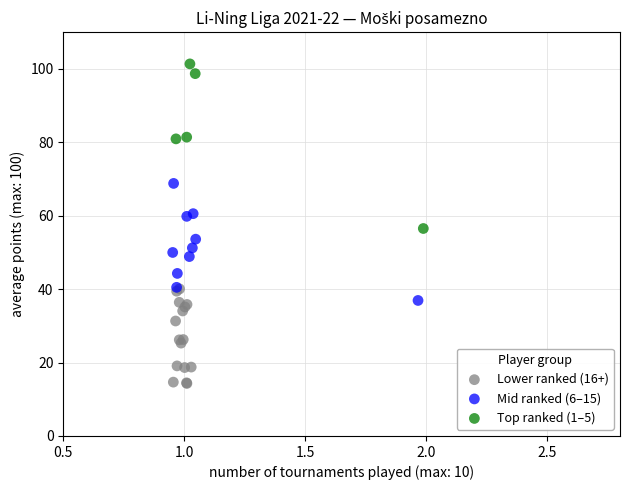

Which series contains the lowest Y value?

Lower ranked (16+)